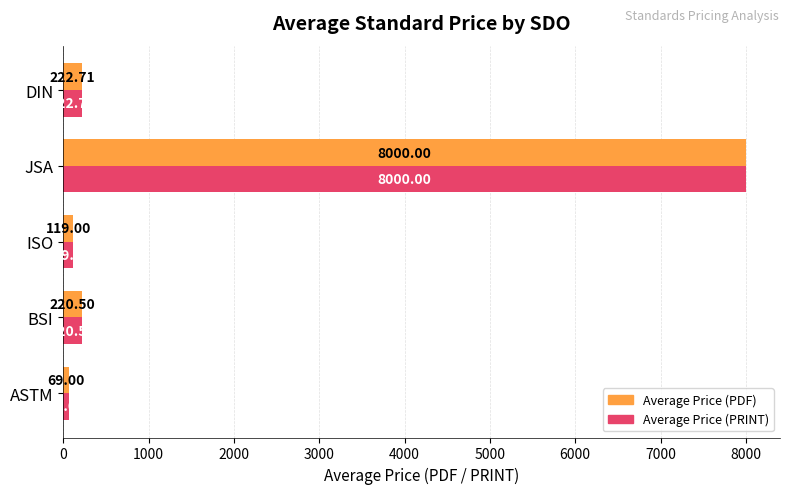

List the labels in order of Average Price (PDF) value, largest first.

JSA, DIN, BSI, ISO, ASTM